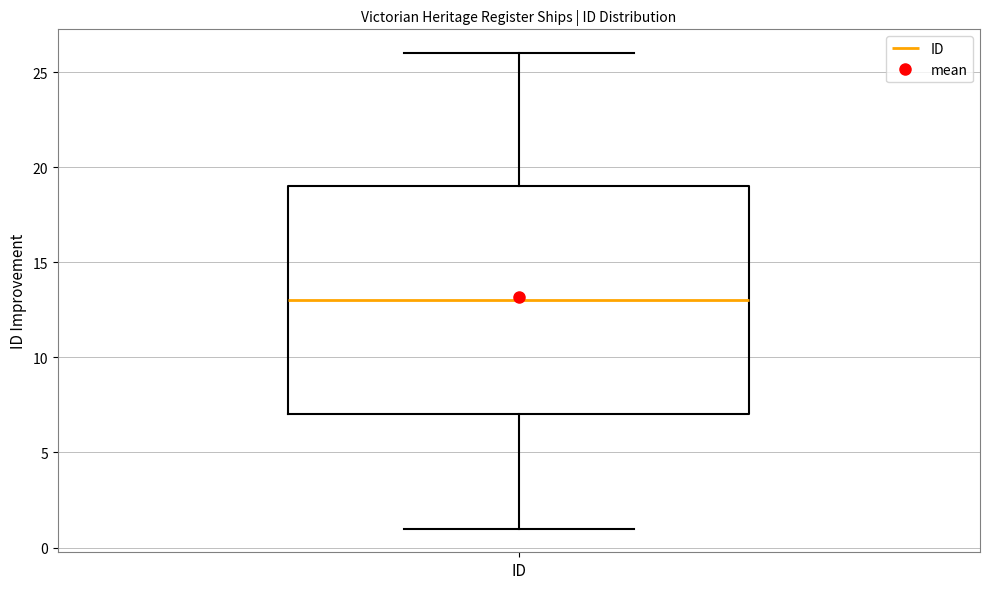

Read this box plot against the y-axis: the position of the median line, the range covered by the box, and the ends of both whiskers. The values are not printed on the chart, so give them approximately, as read against the axis.

median 13, box 7 to 19, whiskers 1 to 26